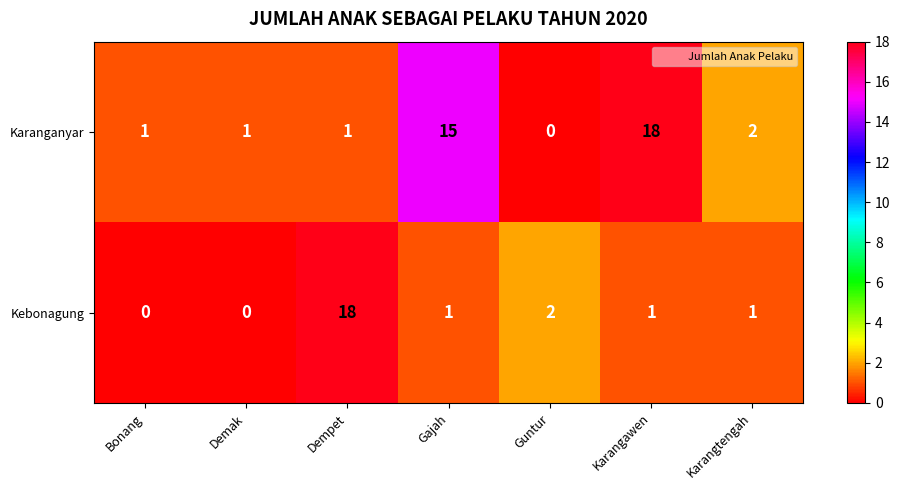

Reading left to right, what are all the values shown in this chart?

Karanganyar: 1	1	1	15	0	18	2
Kebonagung: 0	0	18	1	2	1	1